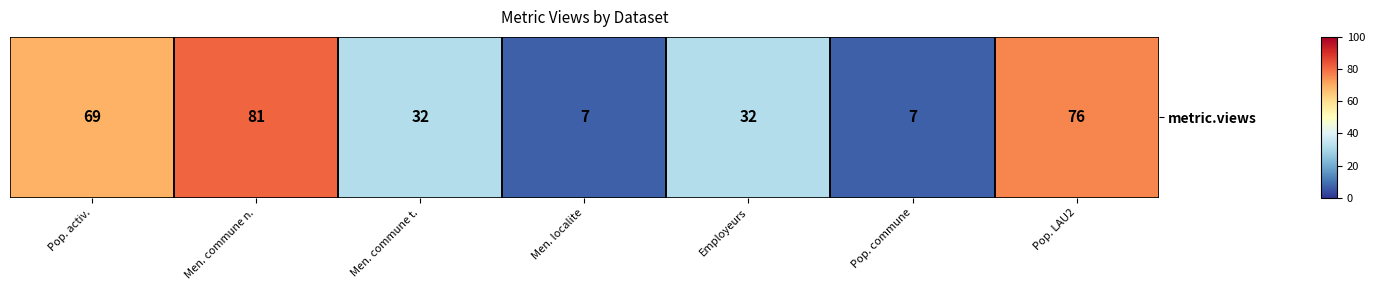

Rank the categories by value from highest to lowest.

Men. commune n., Pop. LAU2, Pop. activ., Men. commune t., Employeurs, Men. localite, Pop. commune